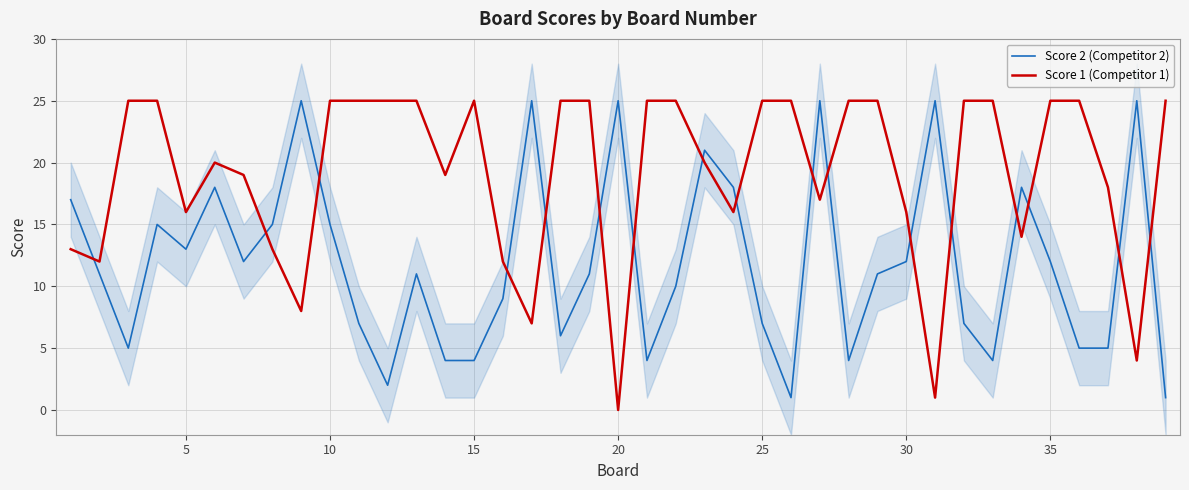

True or false: Score 1 (Competitor 1) and Score 2 (Competitor 2) cross at least once.

True